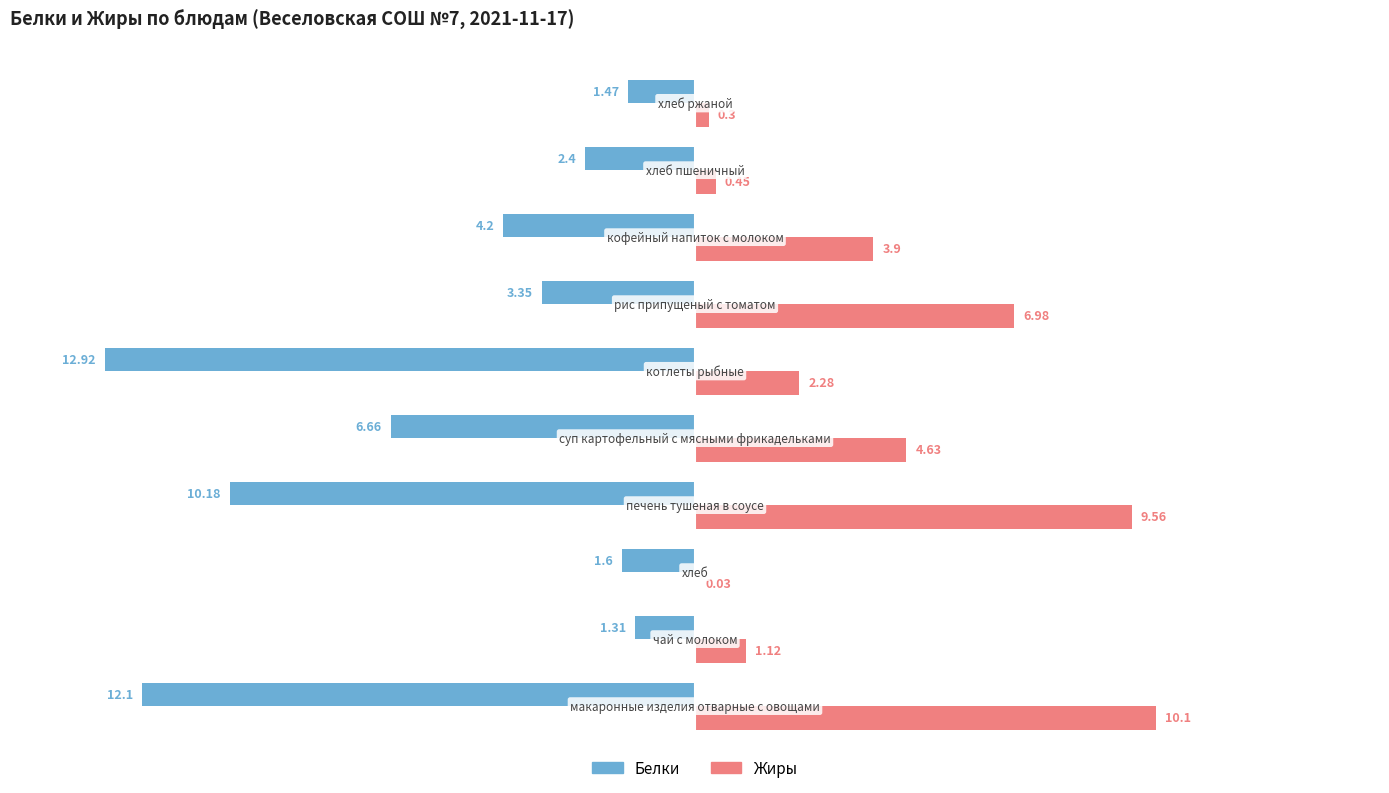

Which series has the largest total across all categories?

Жиры